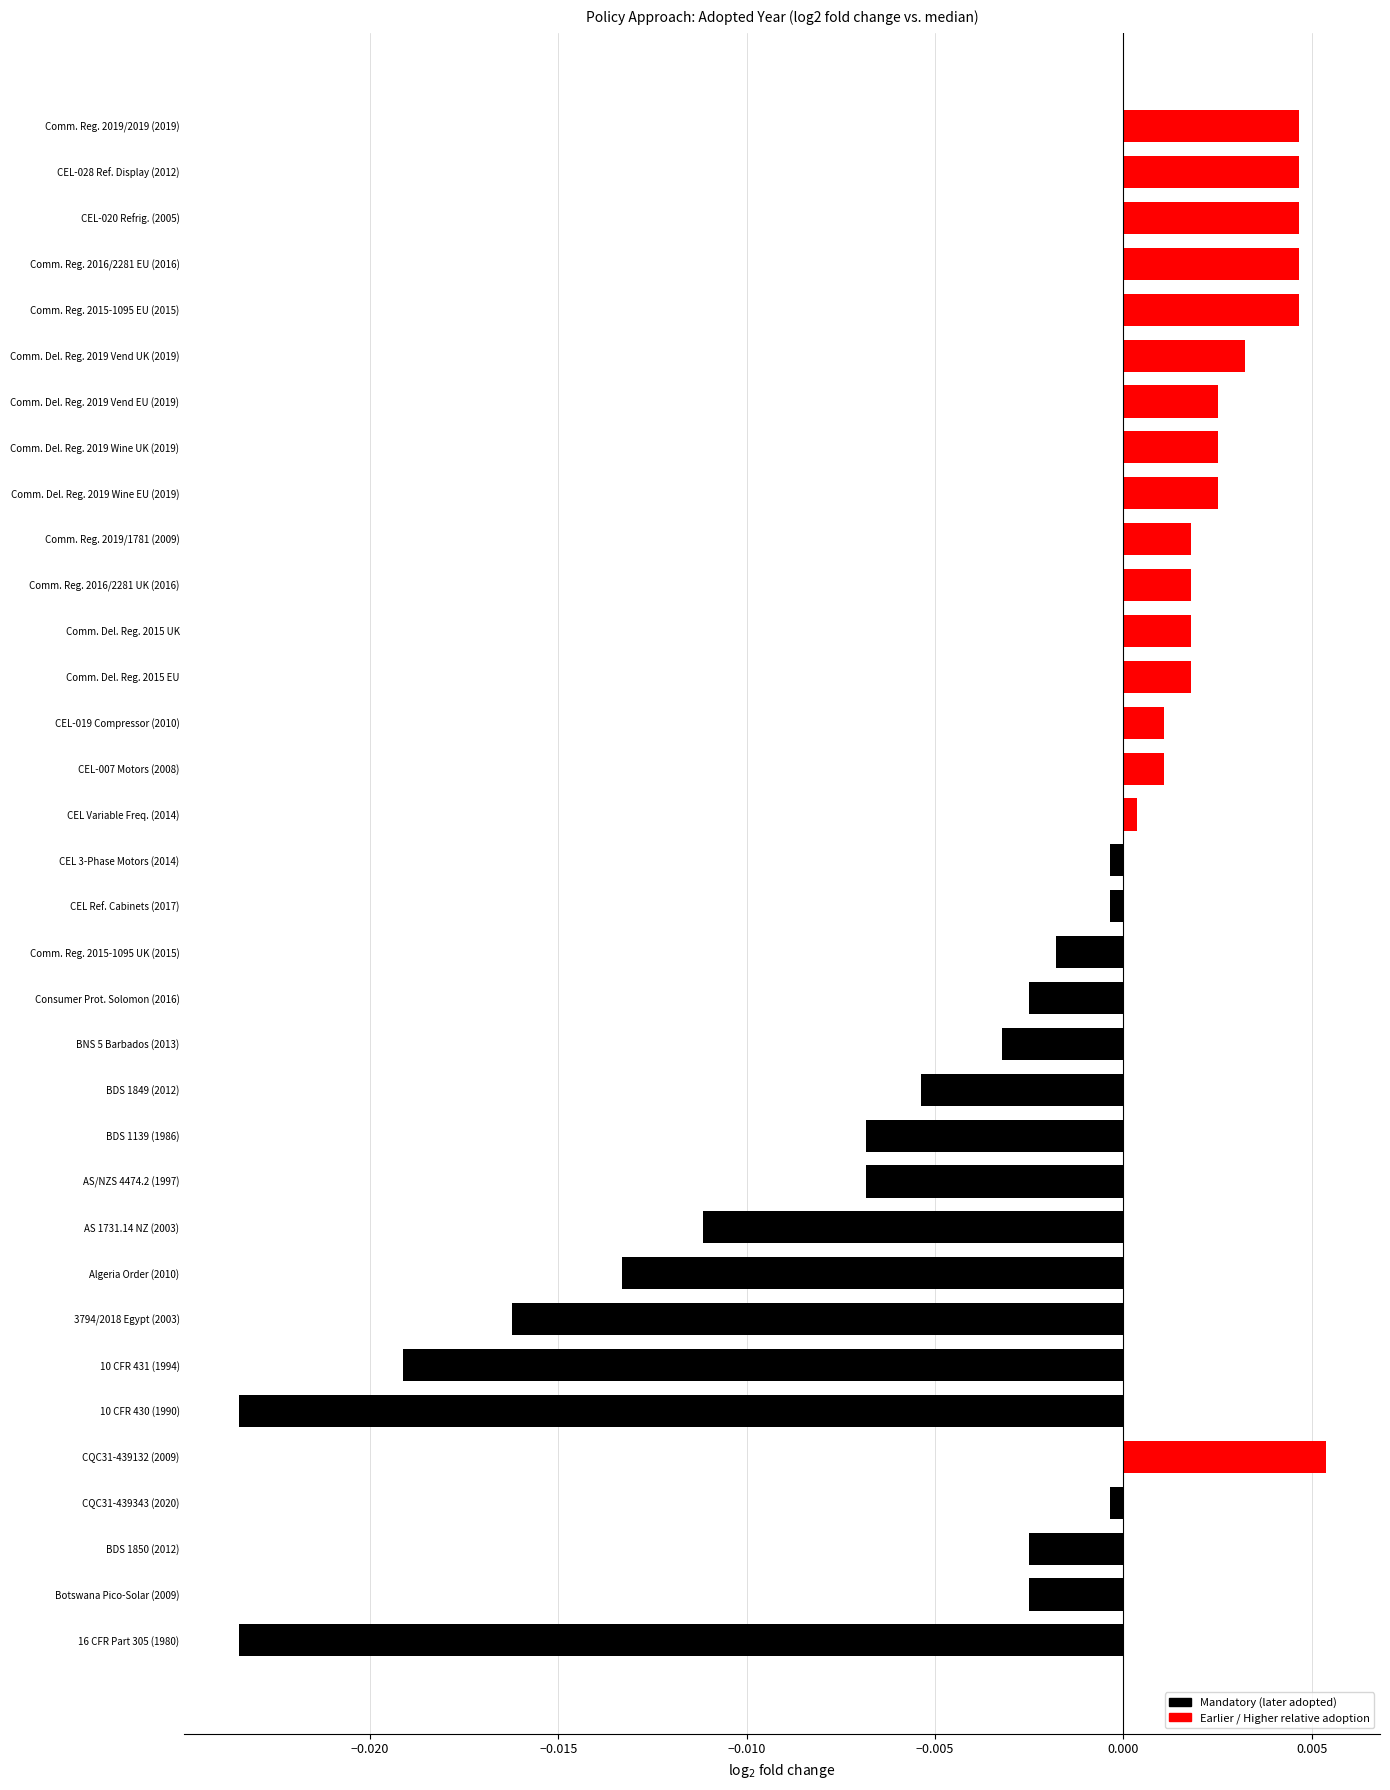

Between Consumer Prot. Solomon (2016) and CEL-007 Motors (2008), which is larger?

CEL-007 Motors (2008)